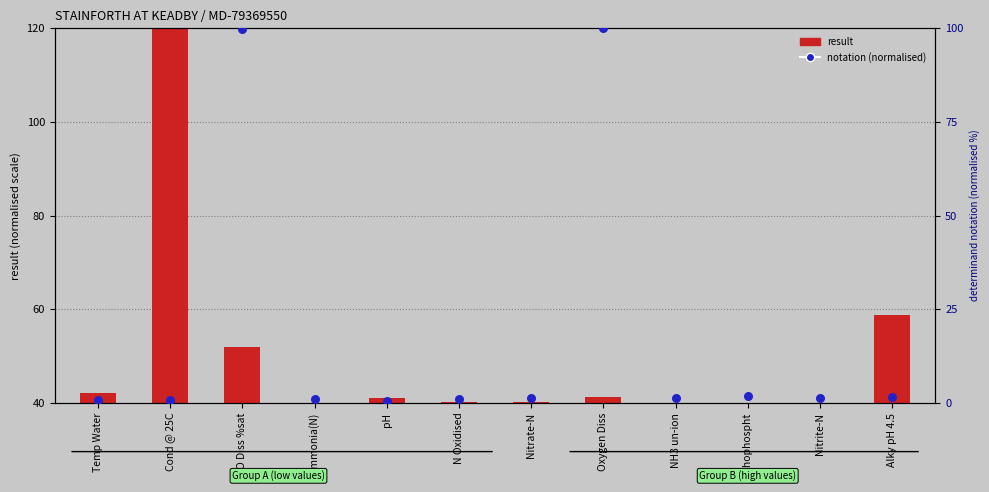

At which category is the sum across all series the highest?

O Diss %sat